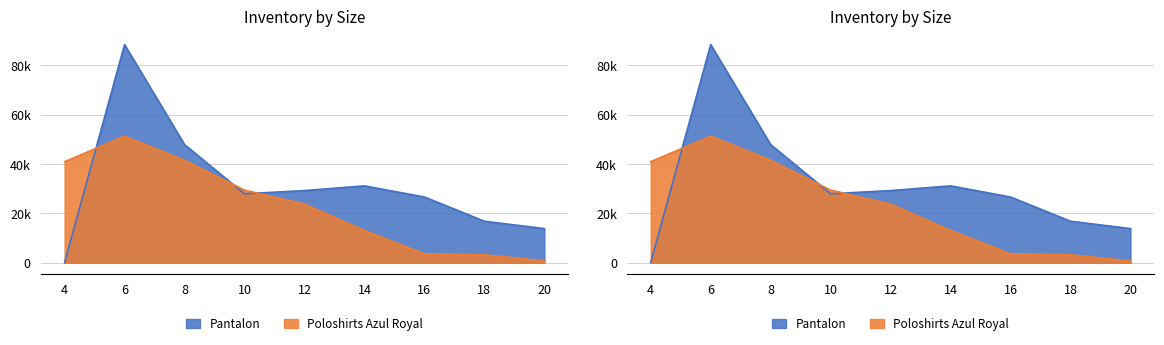

What are all the series names shown in the legend?

Pantalon, Poloshirts Azul Royal